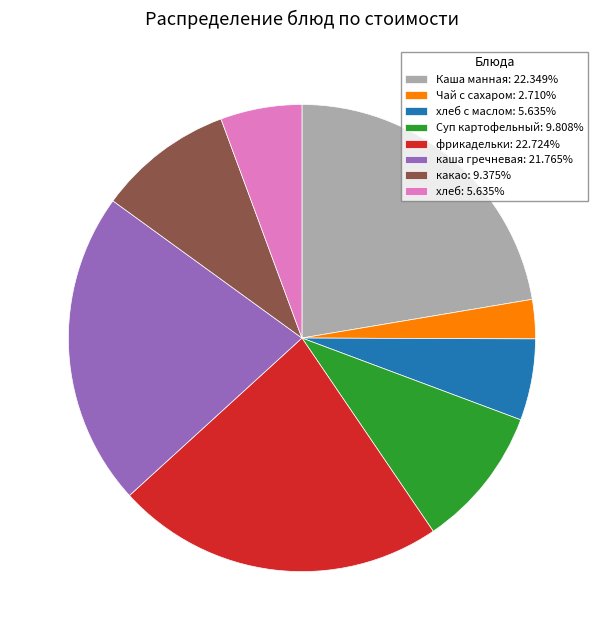

Is there any slice that represents more than half of the pie?

No